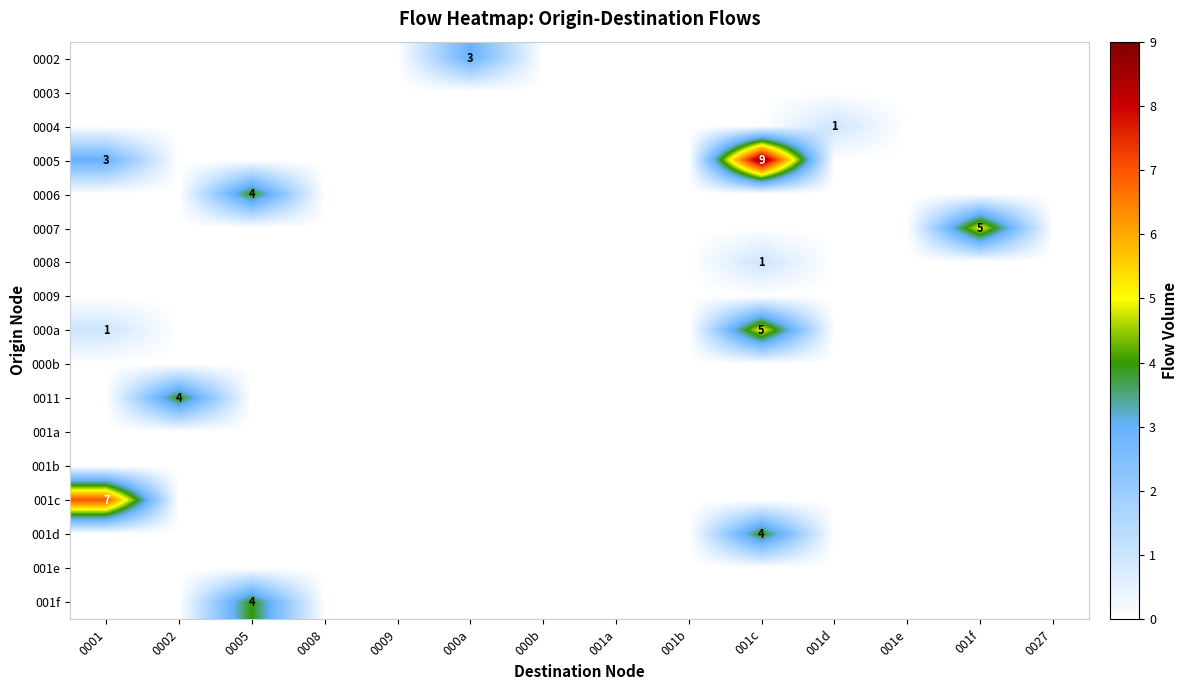

What is the highest value of the 001c series?

7